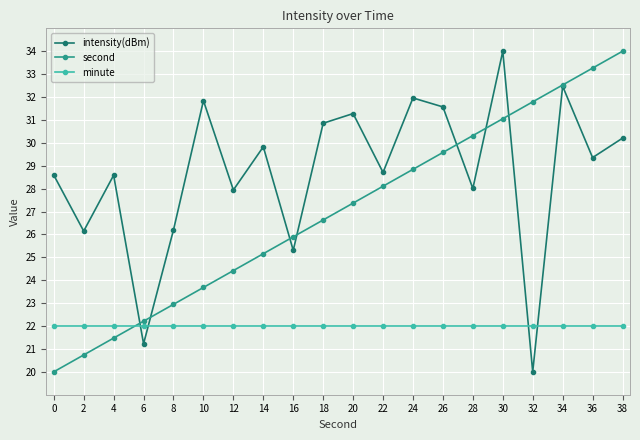

What is the sum of all intensity(dBm) values?

574.1